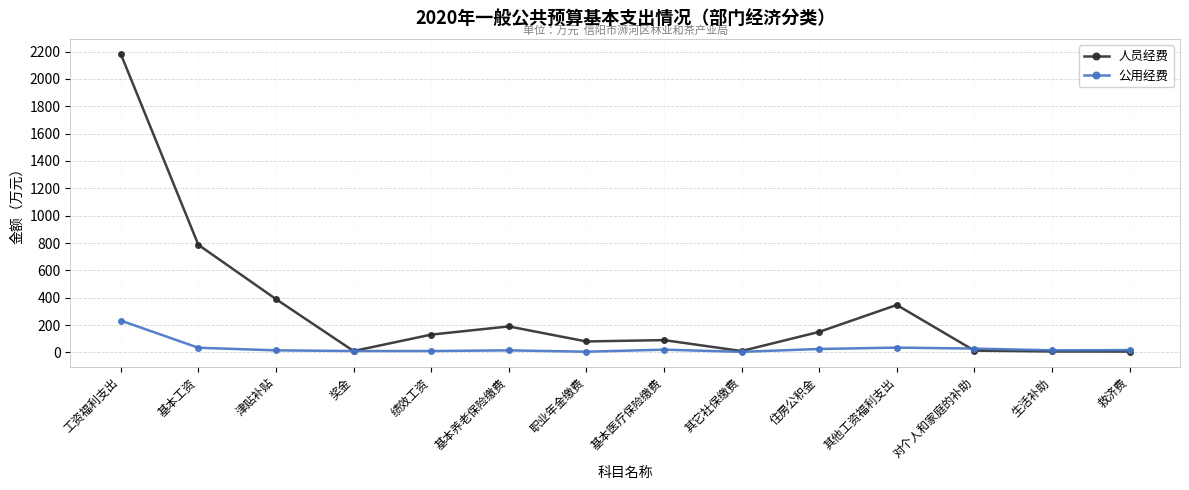

At which label is 人员经费 closest to 1095?

基本工资